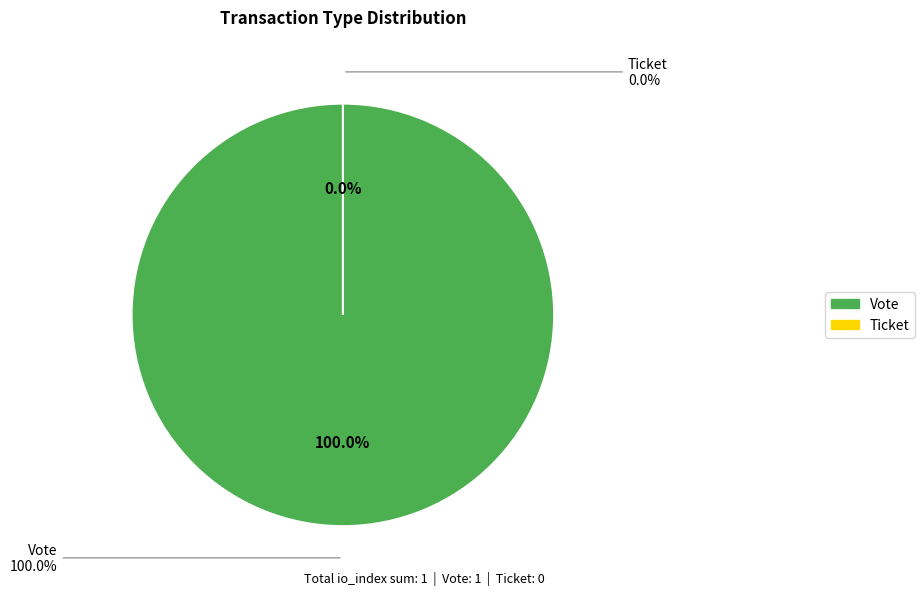

Which slice represents more than half of the pie?

Vote